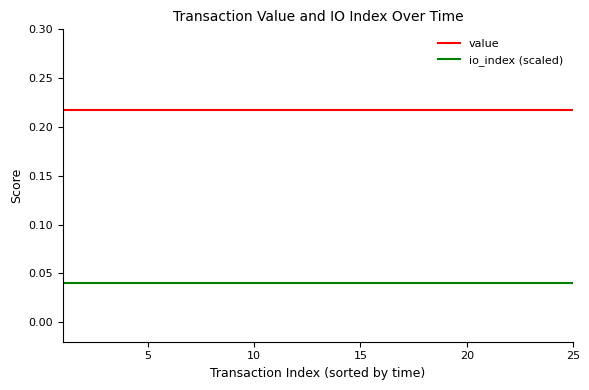

Does the chart display data point markers on the line(s)?

No